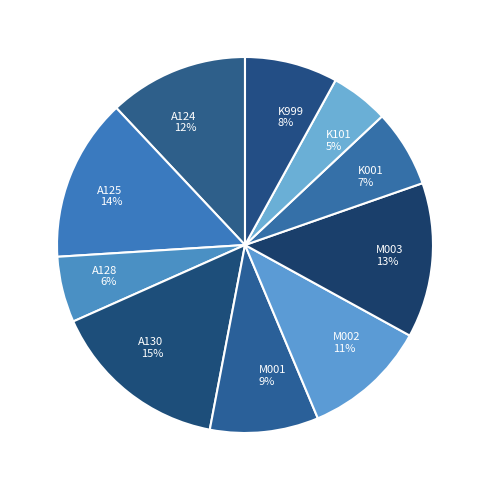

Is it true that A124 is 12% of the pie?

True